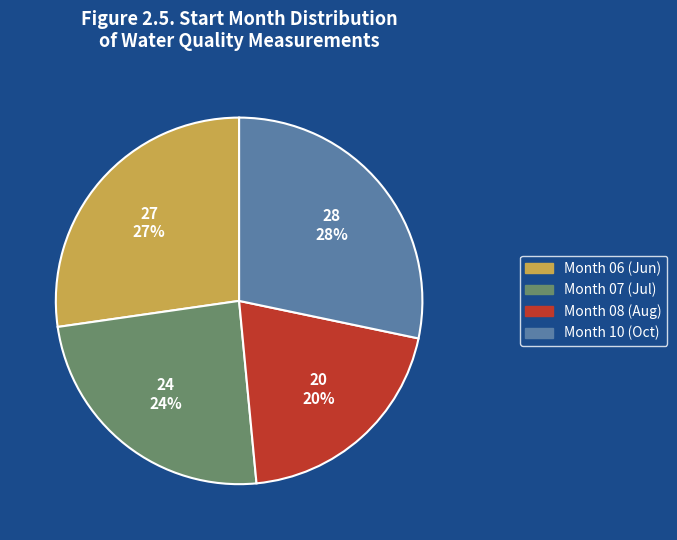

To the nearest percent, what is the difference between the largest and smallest slice percentages?

8%